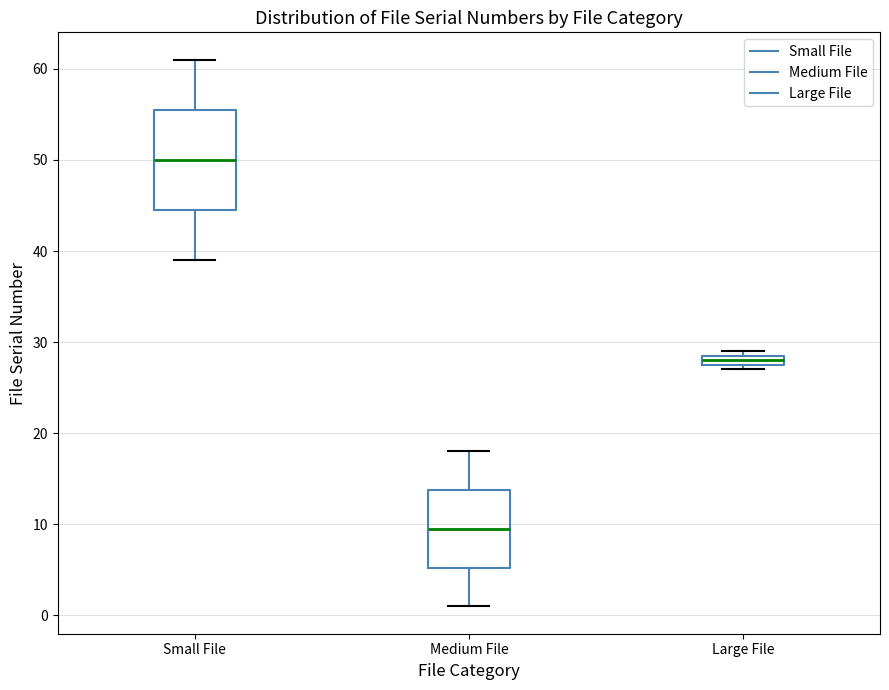

Where is the lower edge of the box for Medium File on the y-axis? The values are not printed on the chart, so give them approximately, as read against the axis.

5